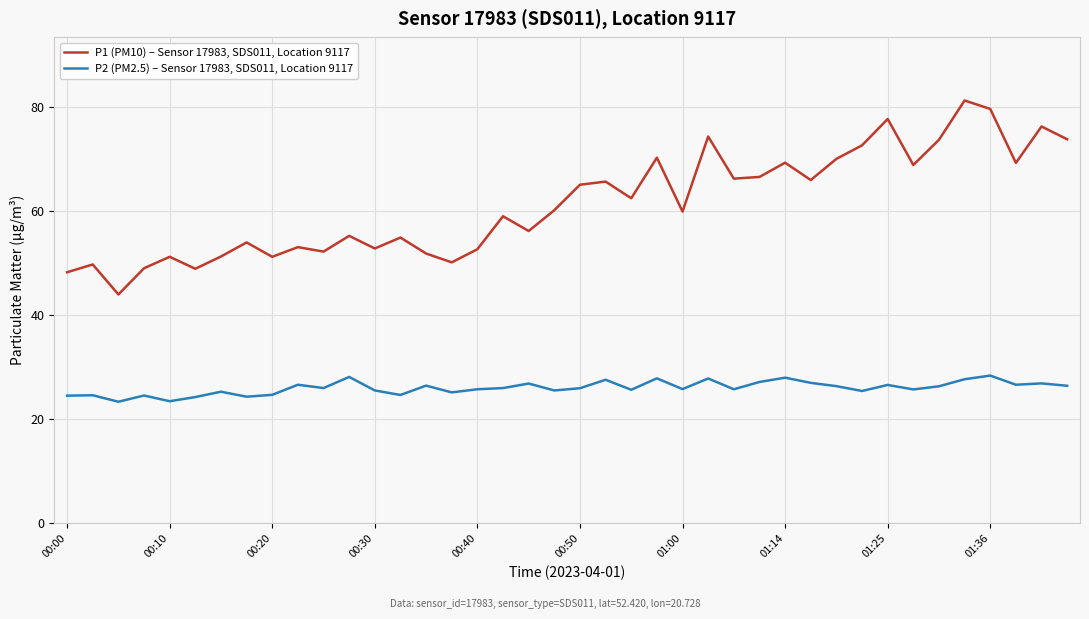

What is the greatest value displayed?

81.3